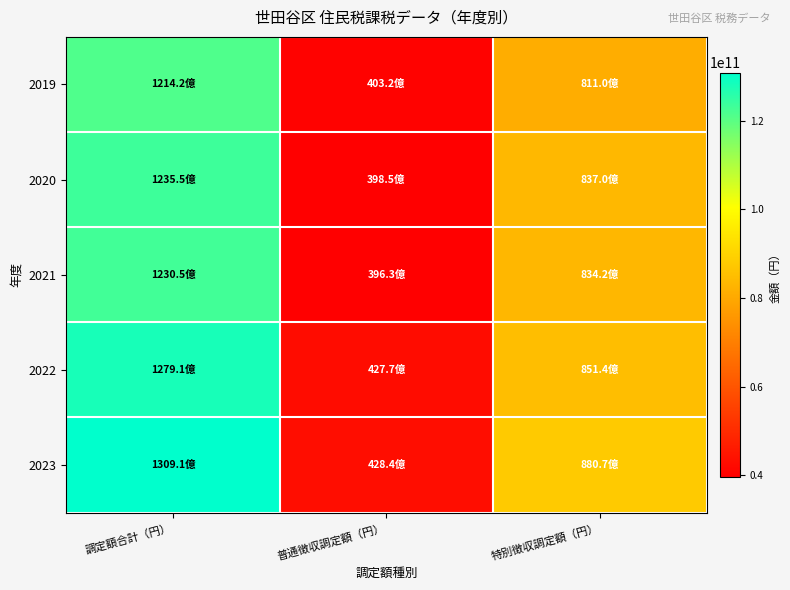

Which series has the largest total across all categories?

2023